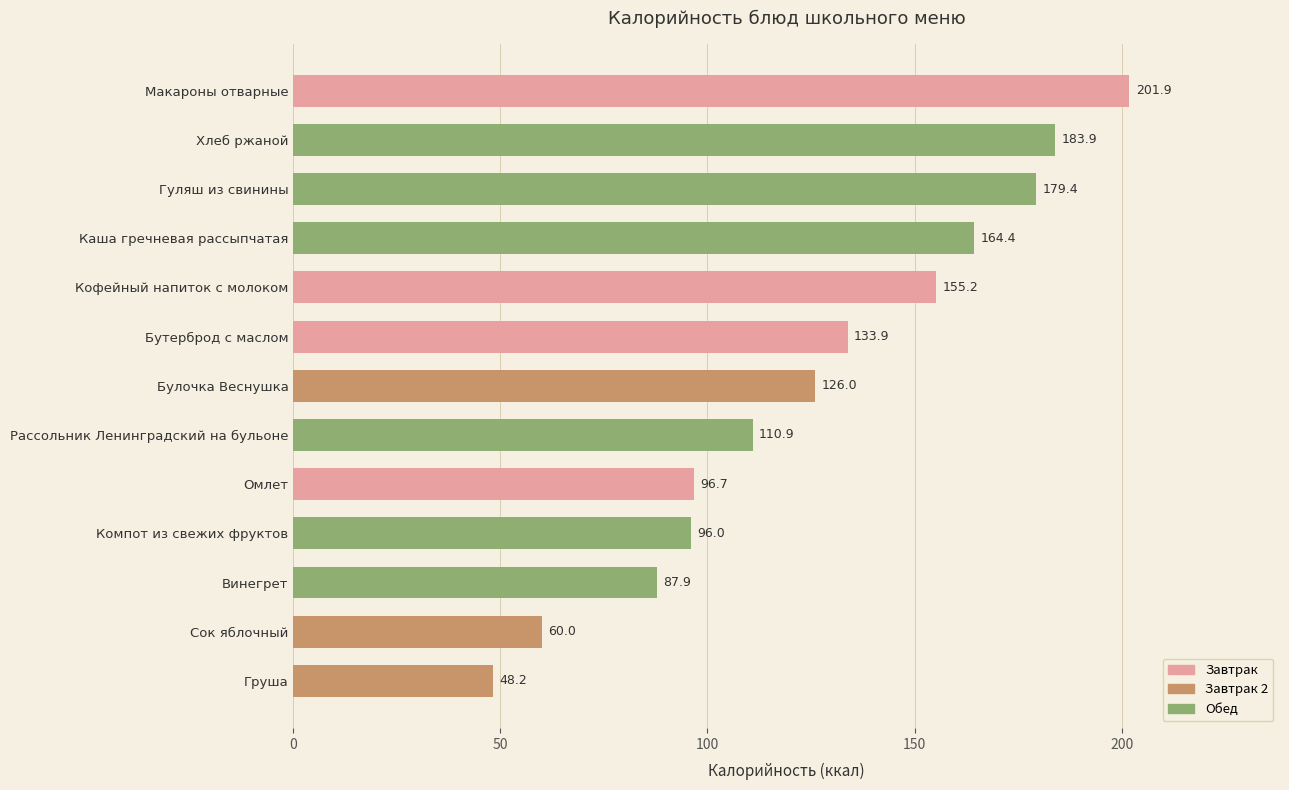

What is the average value?

126.5